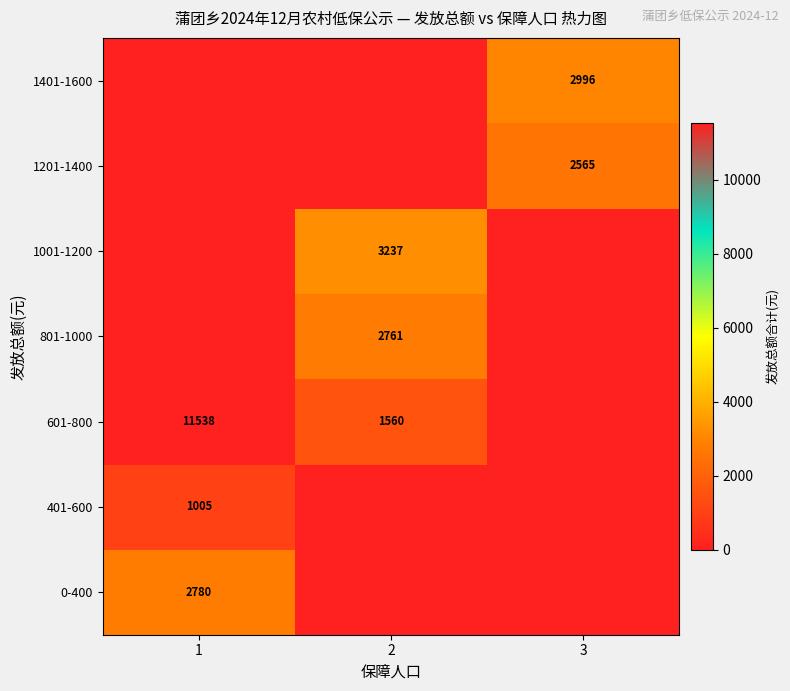

True or false: 1001-1200 has a value of 4823 at 2.

False